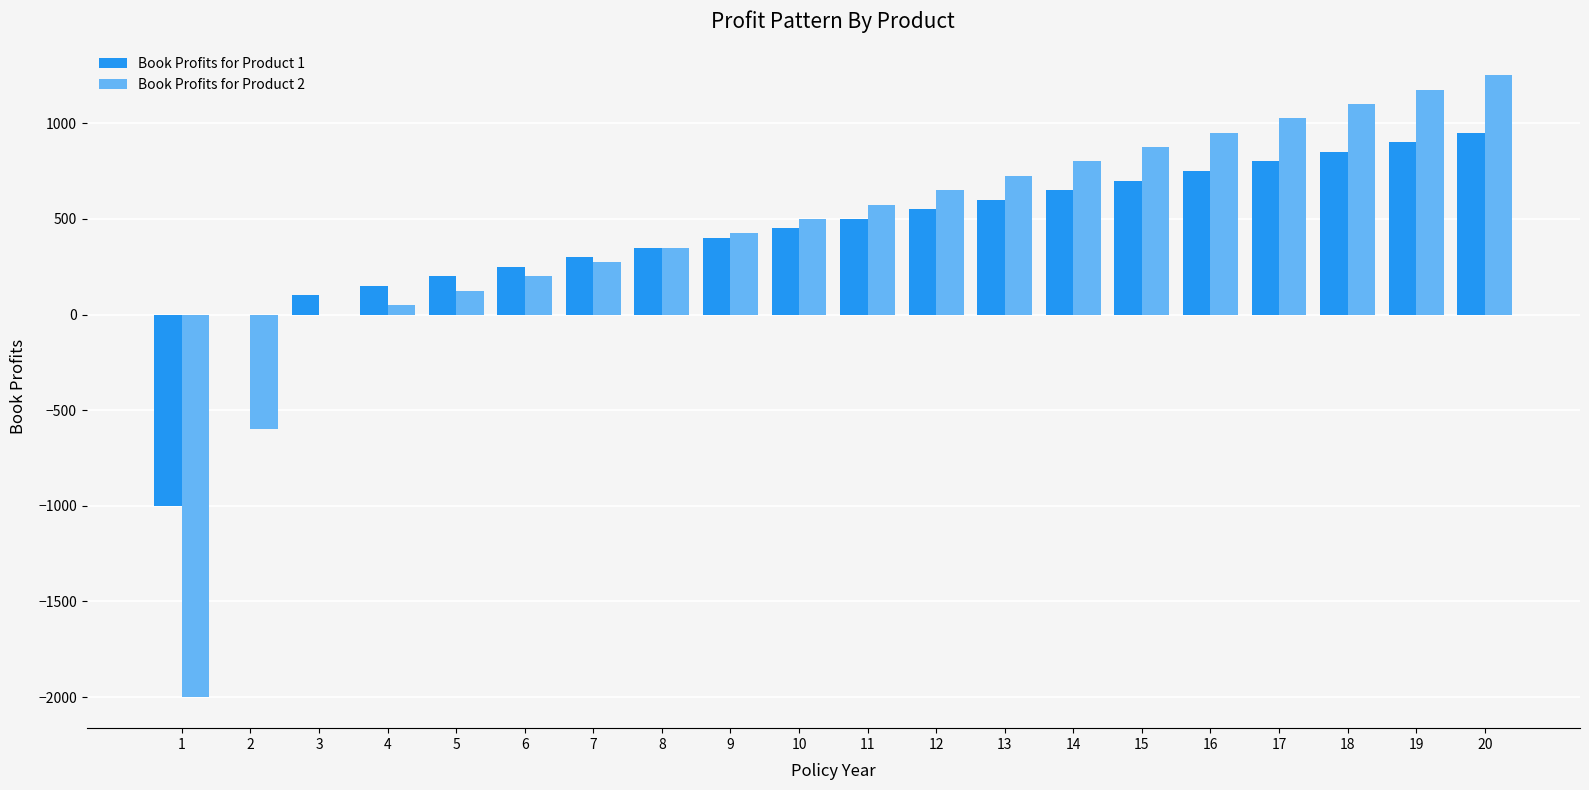

Count the number of categories in the chart.

20